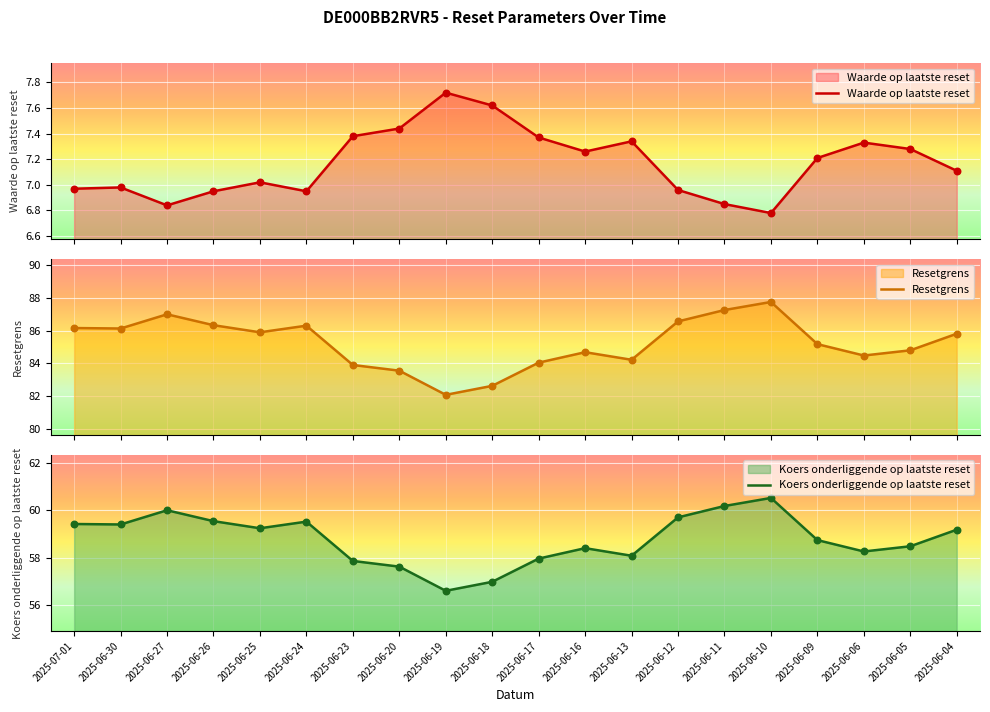

Which series has the widest spread of Y values?

Resetgrens